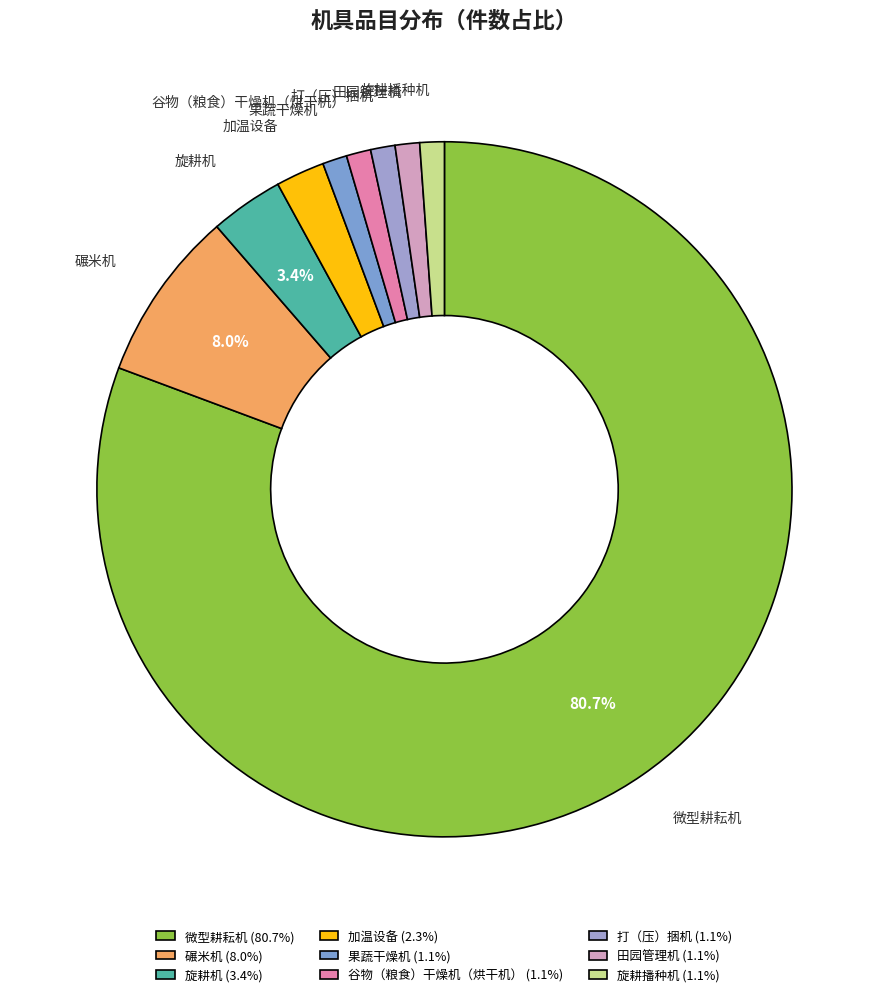

How many segments does this pie chart have?

9